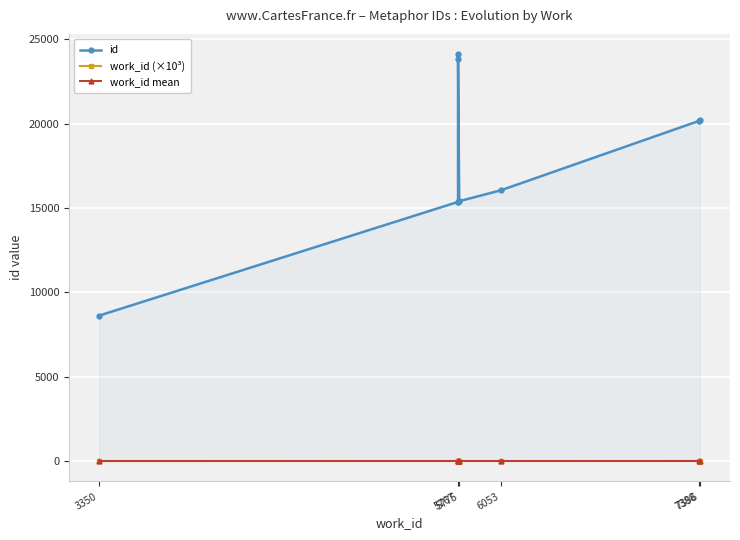

What position from the right is 6?

4